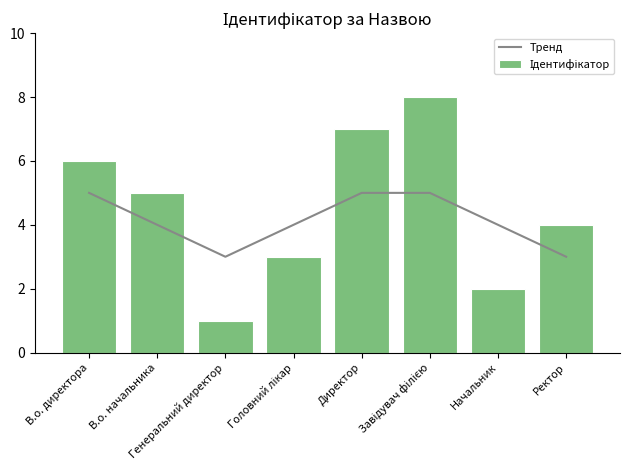

Which series has the largest total across all categories?

Ідентифікатор